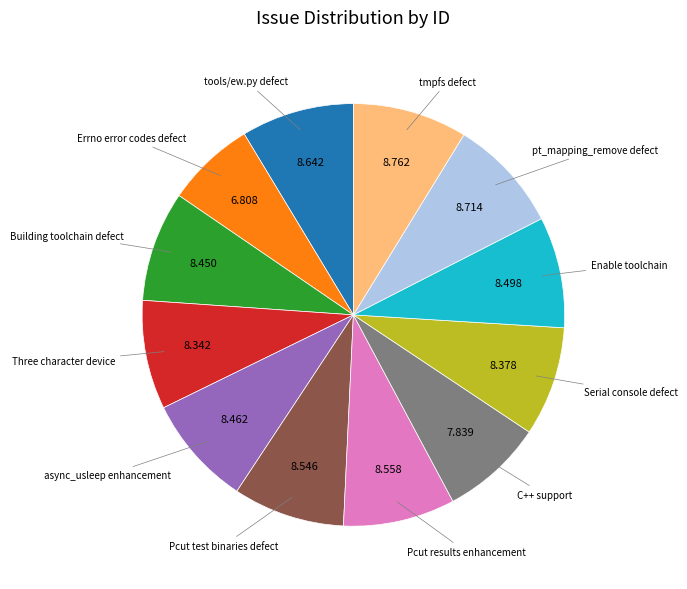

Is there a majority slice in this chart?

No